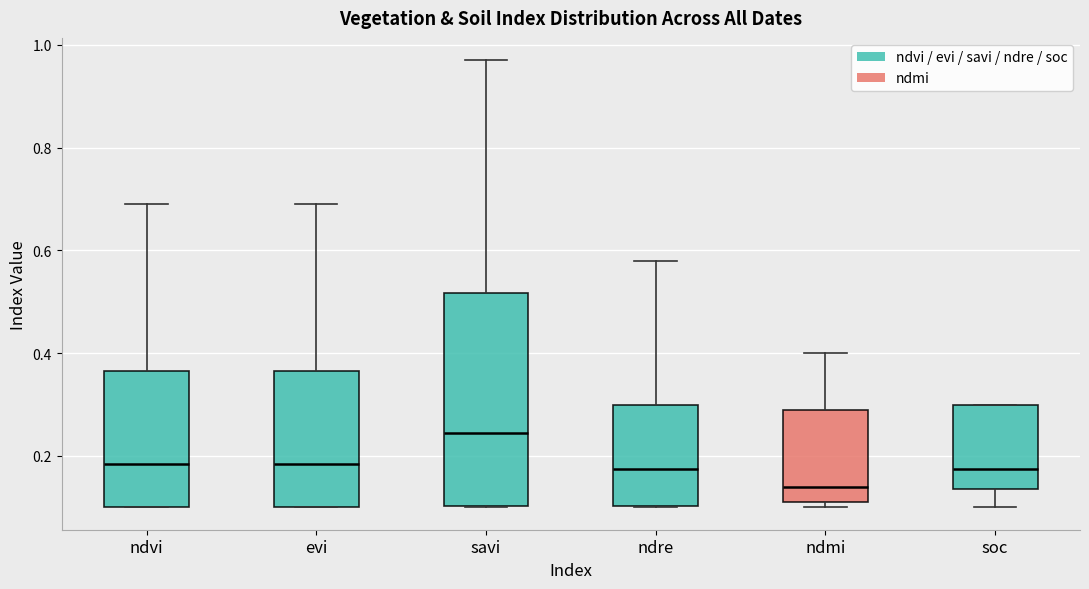

Reading left to right, read every box against the y-axis: the position of its median line, the range the box covers, and the ends of its whiskers. The values are not printed on the chart, so give them approximately, as read against the axis.

ndvi: median 0.18, box 0.10 to 0.36, whiskers 0.10 to 0.70
evi: median 0.18, box 0.10 to 0.36, whiskers 0.10 to 0.70
savi: median 0.24, box 0.10 to 0.52, whiskers 0.10 to 0.98
ndre: median 0.18, box 0.10 to 0.30, whiskers 0.10 to 0.58
ndmi: median 0.14, box 0.12 to 0.30, whiskers 0.10 to 0.40
soc: median 0.18, box 0.14 to 0.30, whiskers 0.10 to 0.30